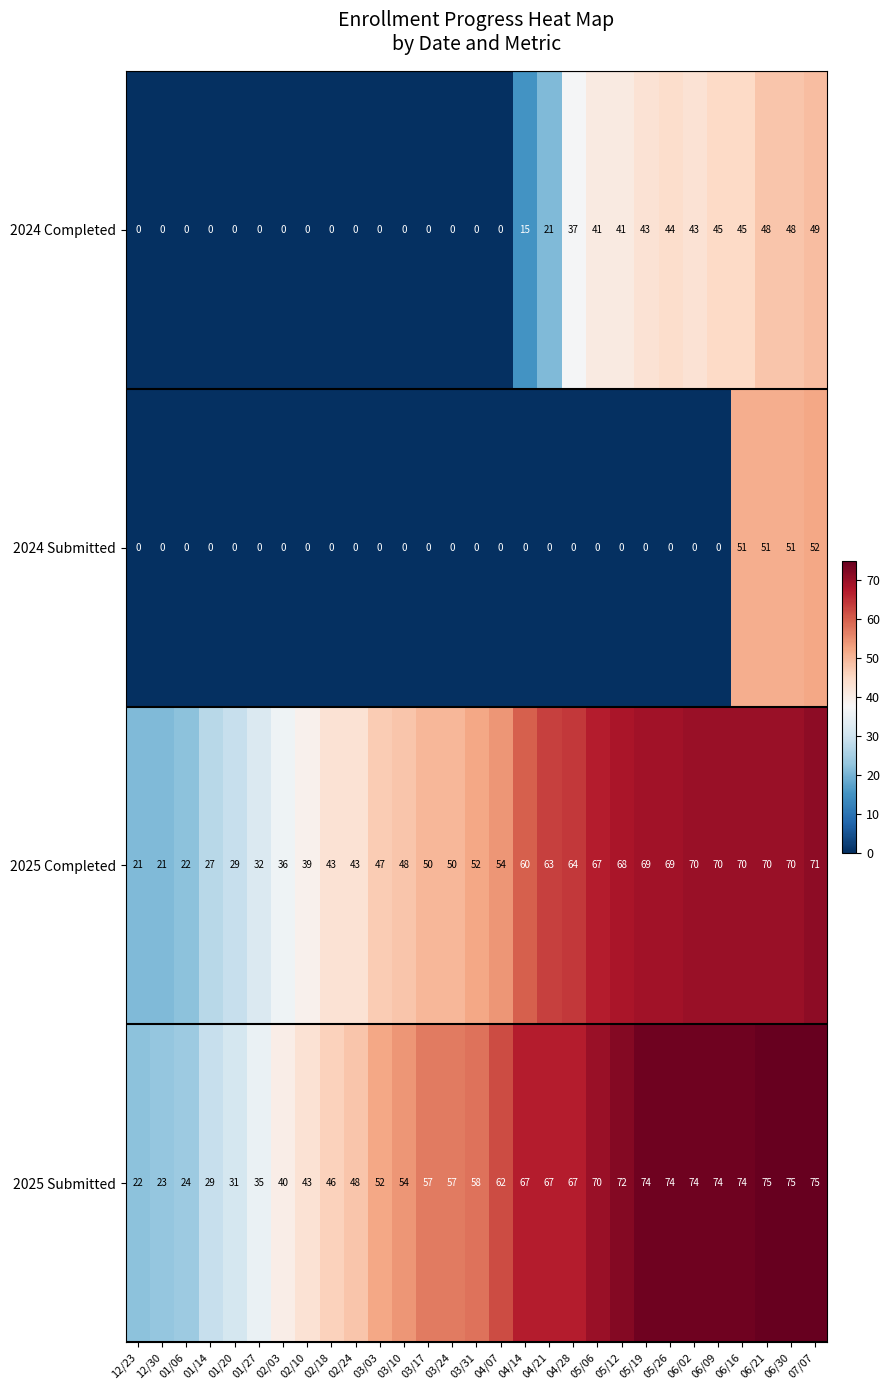

The 2024 Submitted series shows 0 at 02/18. True or false?

True